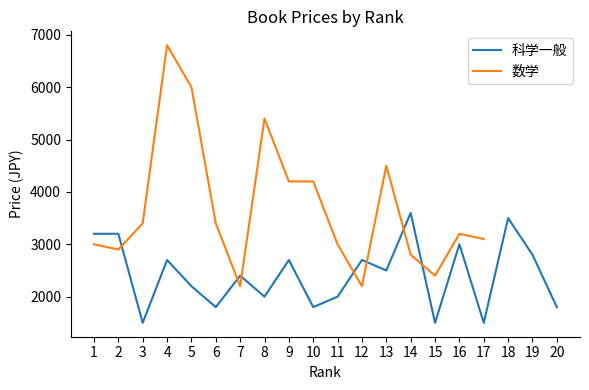

What is the maximum value for 科学一般?

3600